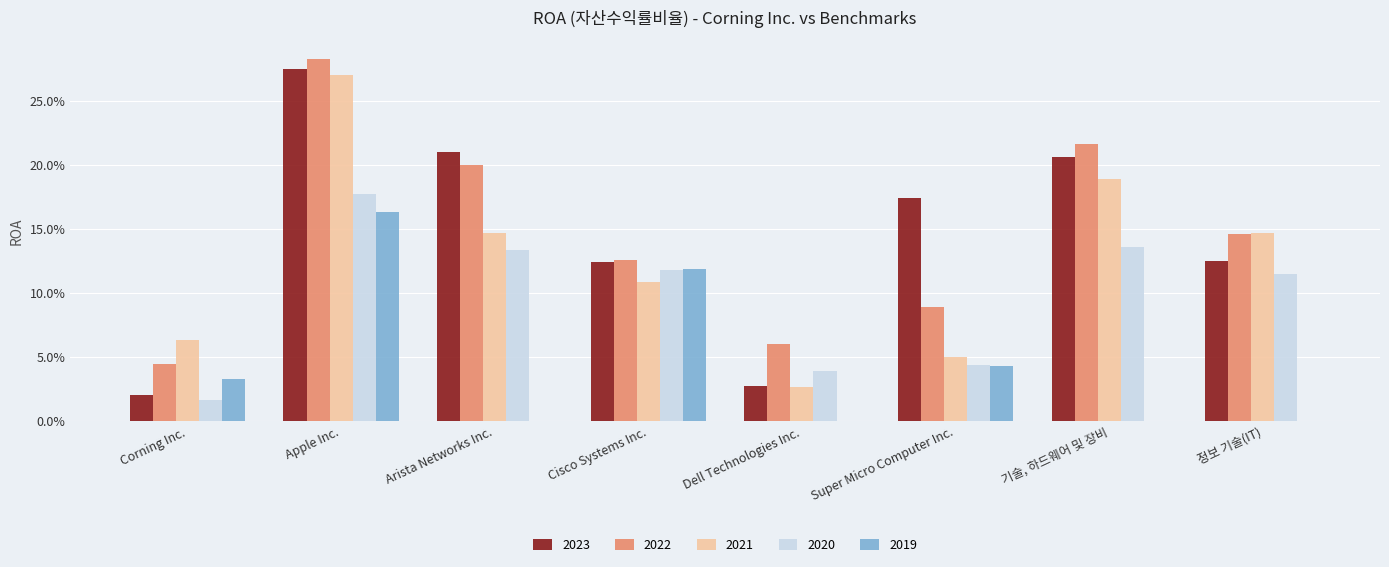

What is the sum of the 2020 values at Corning Inc. and Dell Technologies Inc.?

0.1